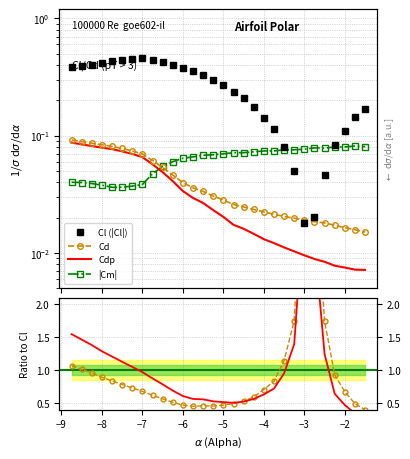

Which series has the widest spread of values?

Cd ratio